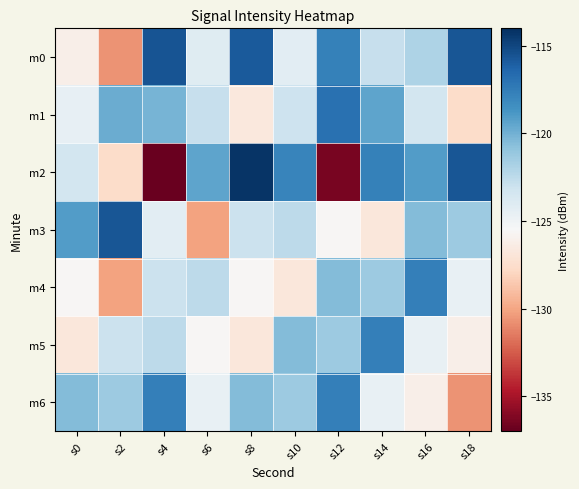

What is the total value across all series at s8?

-852.8